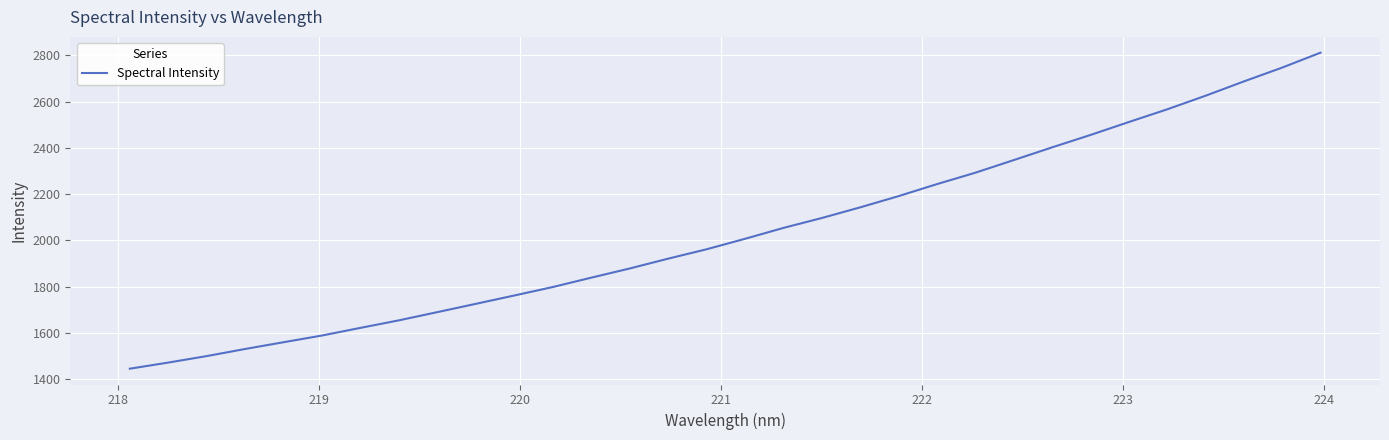

What is the difference between the maximum and minimum values?

1365.8